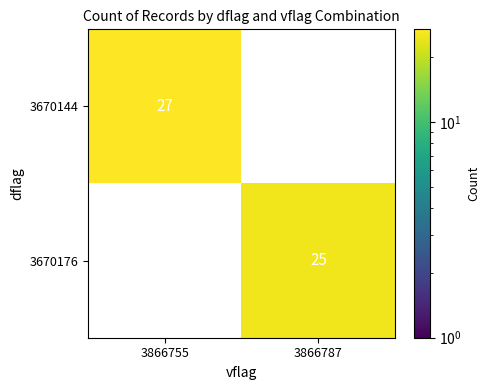

Count the number of data series in this chart.

2